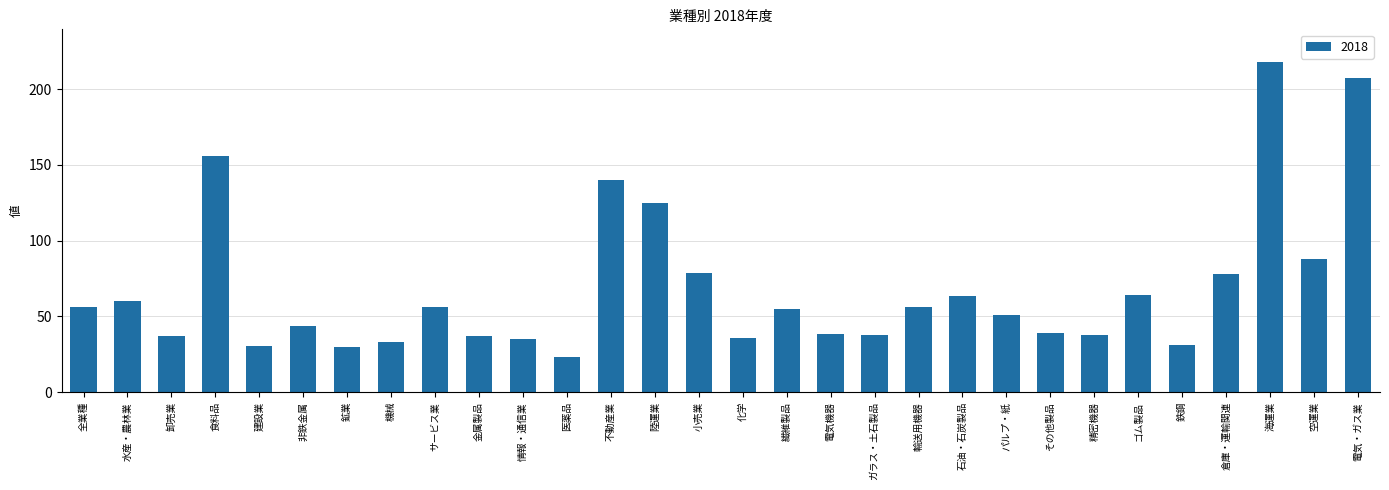

Are the bars grouped side by side (vs. stacked)?

No